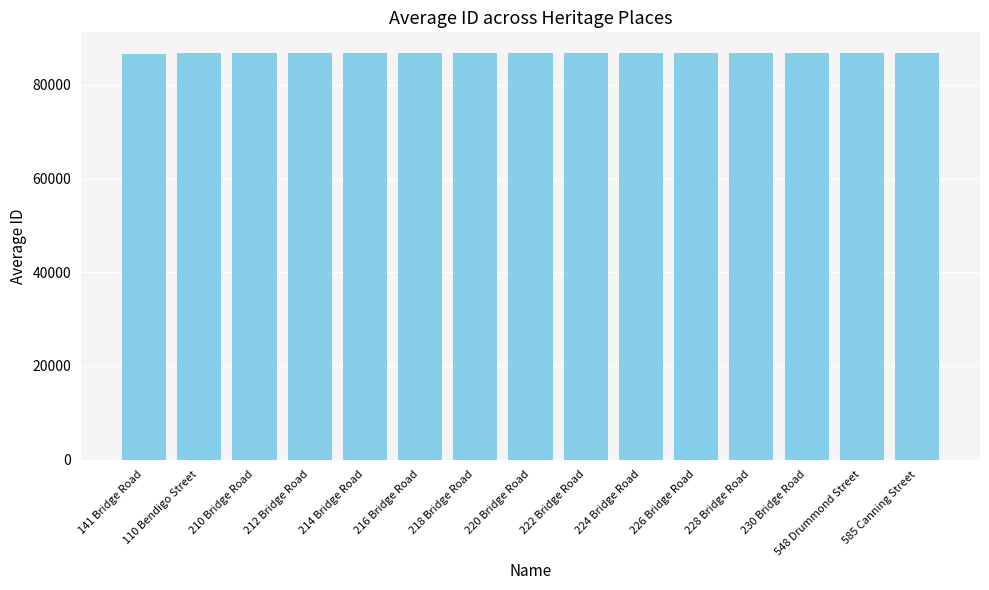

What is the label of the 14th bar from the right?

110 Bendigo Street